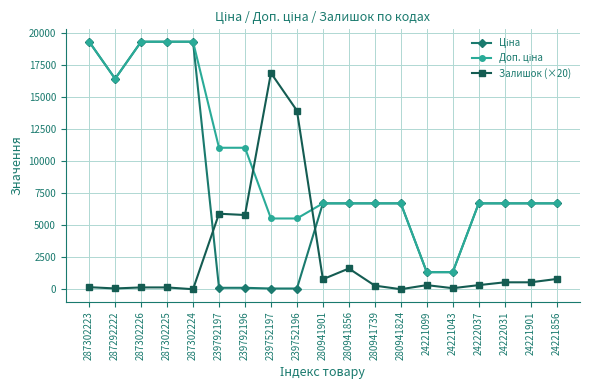

What is the spread (max minus min) of values at 24222031?

6170.2